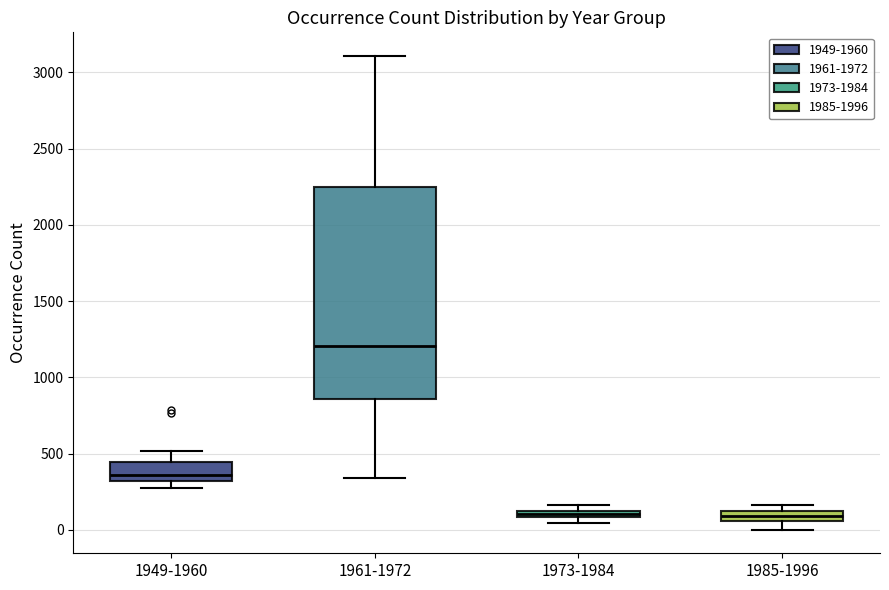

Comparing the boxes themselves (not the whiskers), which one is the tallest?

1961-1972